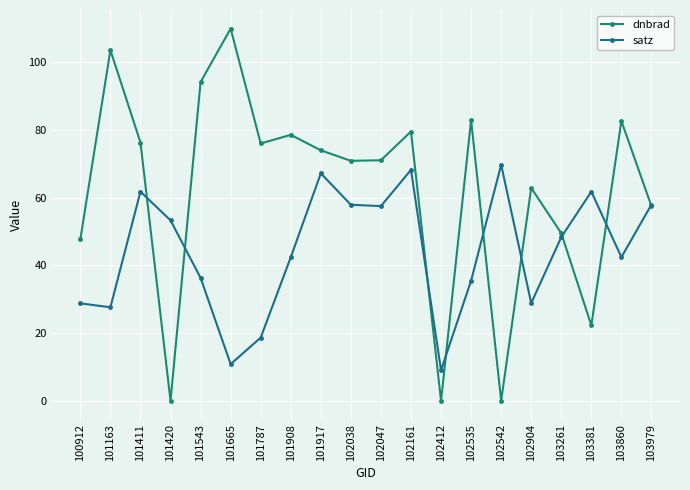

What is the value of the satz point at the 17th from the left?

48.3